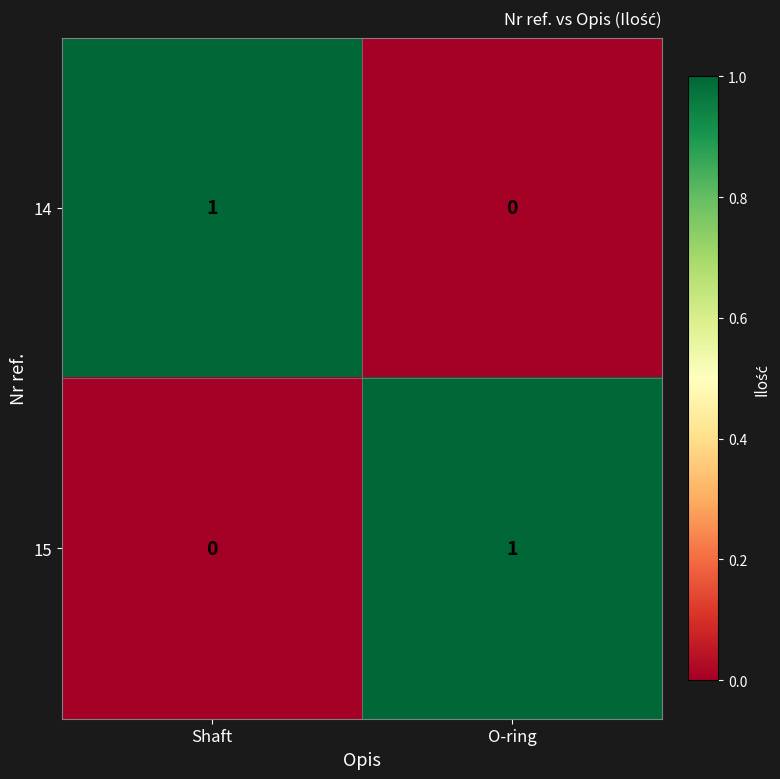

What is the difference between the highest and lowest values at Shaft?

1